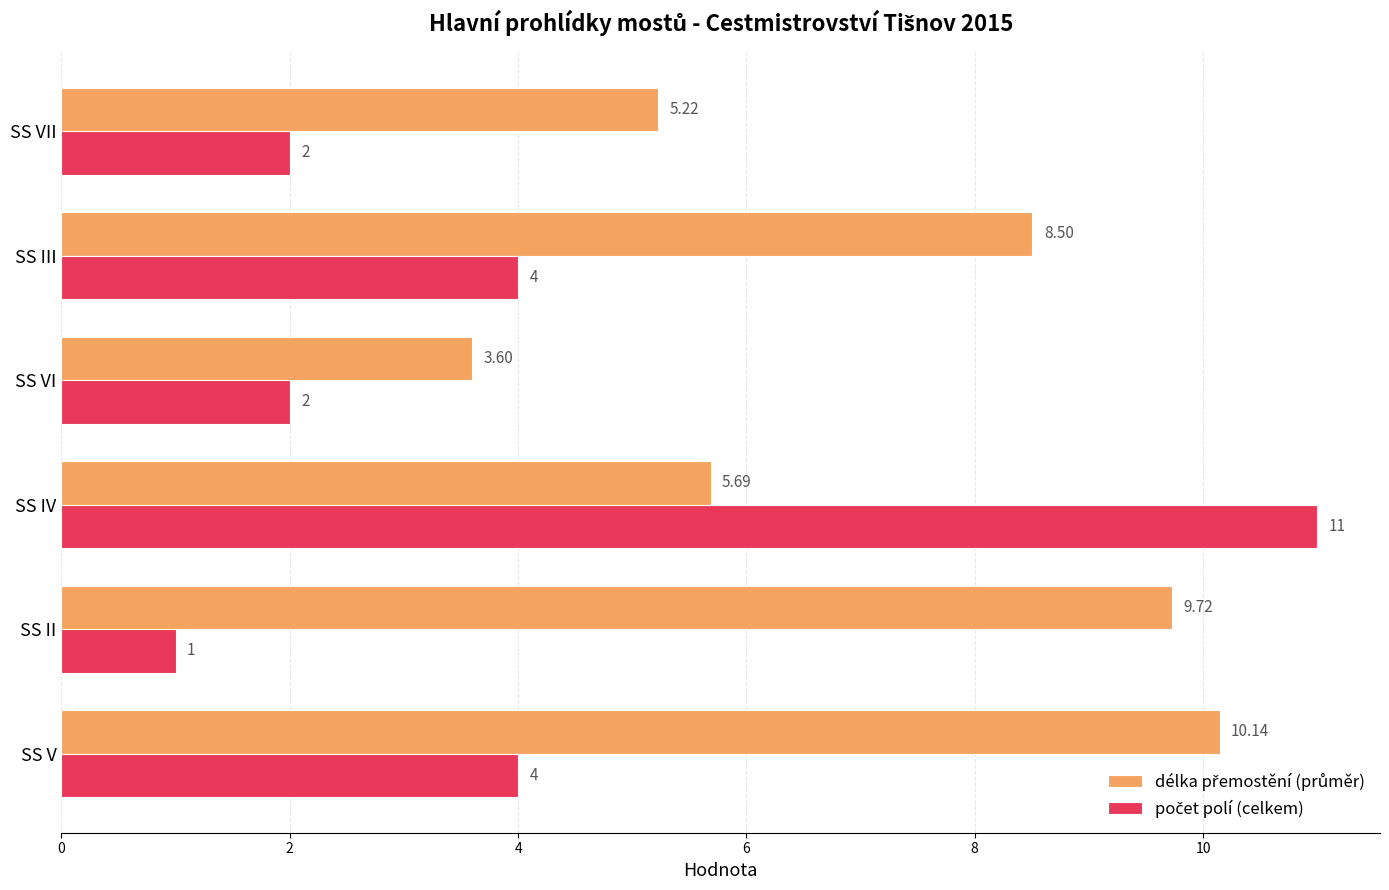

At how many categories does at least one series exceed 1?

6